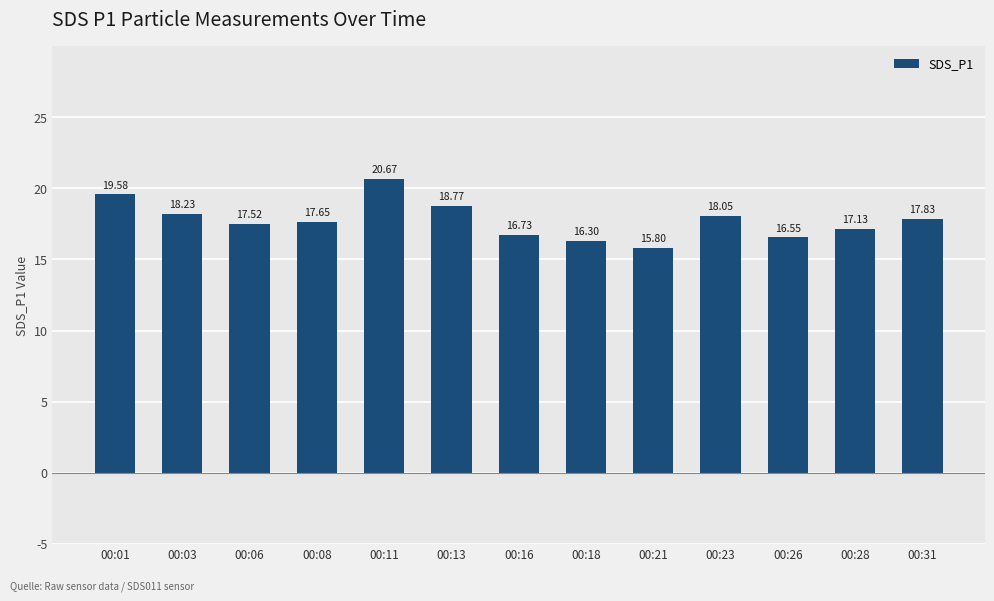

What is the difference between the maximum and minimum values?

4.9